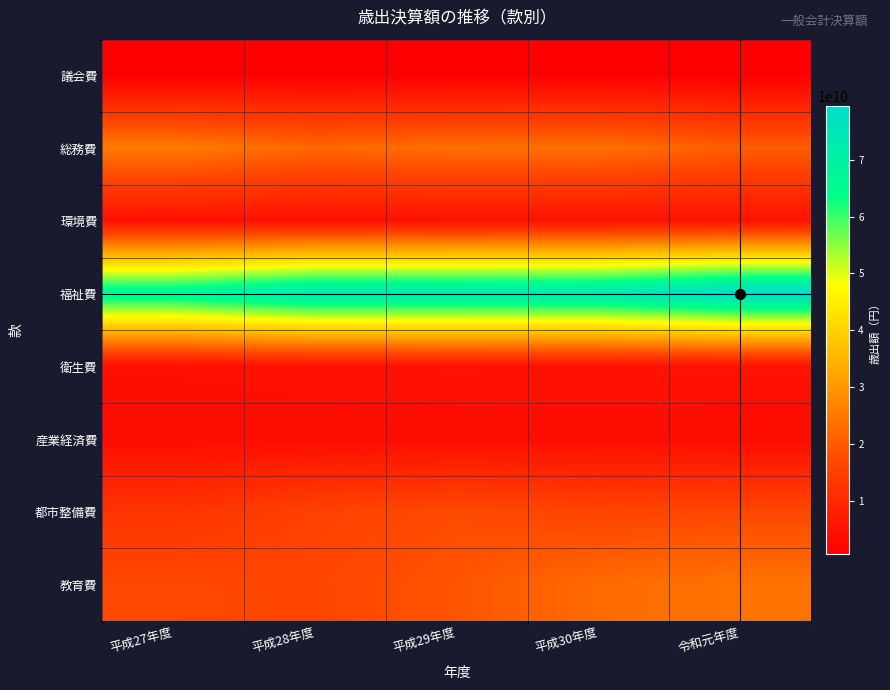

Reading left to right, list all the values displayed in this chart.

議会費: 平成27年度=655387971	平成28年度=592841985	平成29年度=578672533	平成30年度=597036381	令和元年度=583739182
総務費: 平成27年度=25458747515	平成28年度=22109380309	平成29年度=23331123675	平成30年度=23517082533	令和元年度=20434072121
環境費: 平成27年度=4563013793	平成28年度=4497773181	平成29年度=4712401977	平成30年度=4725132453	令和元年度=4915018300
福祉費: 平成27年度=68051439198	平成28年度=74018036327	平成29年度=73978231157	平成30年度=74195604769	令和元年度=79412263334
衛生費: 平成27年度=4285031908	平成28年度=4694939913	平成29年度=4858459146	平成30年度=4702066642	令和元年度=5011681674
産業経済費: 平成27年度=3358215371	平成28年度=3492348761	平成29年度=3496446295	平成30年度=3745299851	令和元年度=3332112239
都市整備費: 平成27年度=12498737805	平成28年度=15478089167	平成29年度=17303600096	平成30年度=16034750588	令和元年度=16764885865
教育費: 平成27年度=16936695568	平成28年度=16467240639	平成29年度=18928028832	平成30年度=22603648330	令和元年度=23865752394